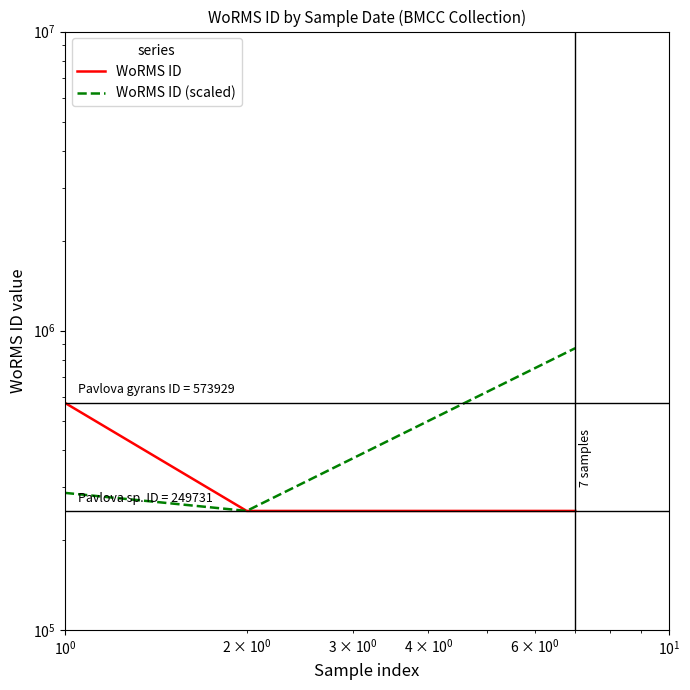

What is the difference between the maximum and minimum values in the WoRMS ID series?

324198.0